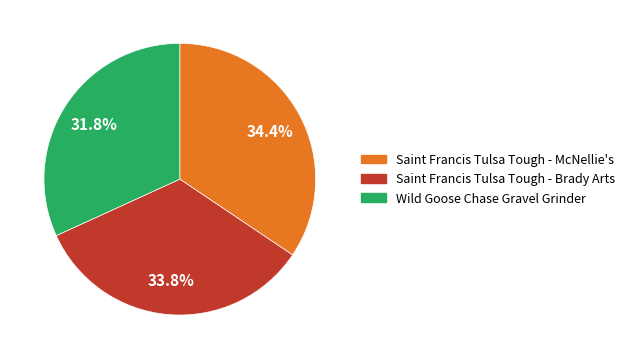

To the nearest percent, what is the combined percentage of Wild Goose Chase Gravel Grinder and Saint Francis Tulsa Tough - McNellie's?

66%